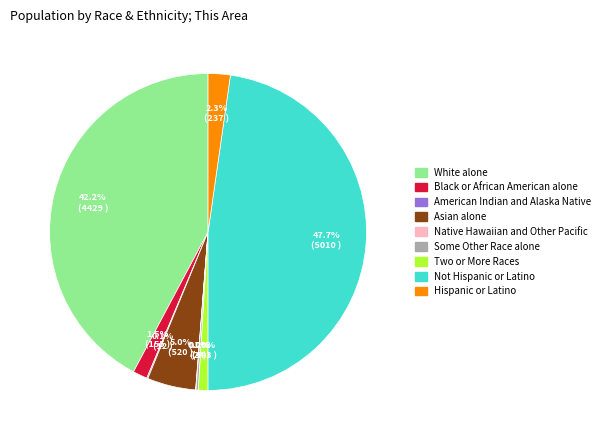

Is there a majority slice in this chart?

No